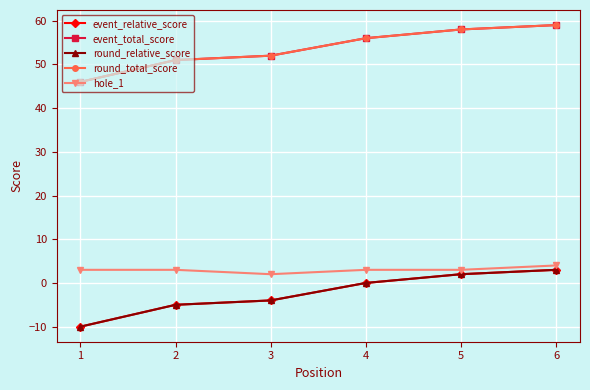

Is this an area chart (filled region under the line)?

No